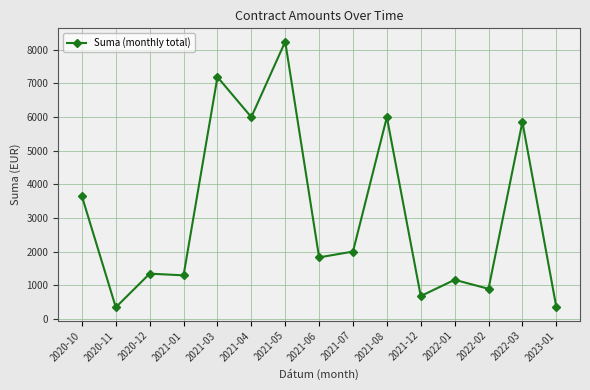

Which label corresponds to the largest value in the chart?

2021-05